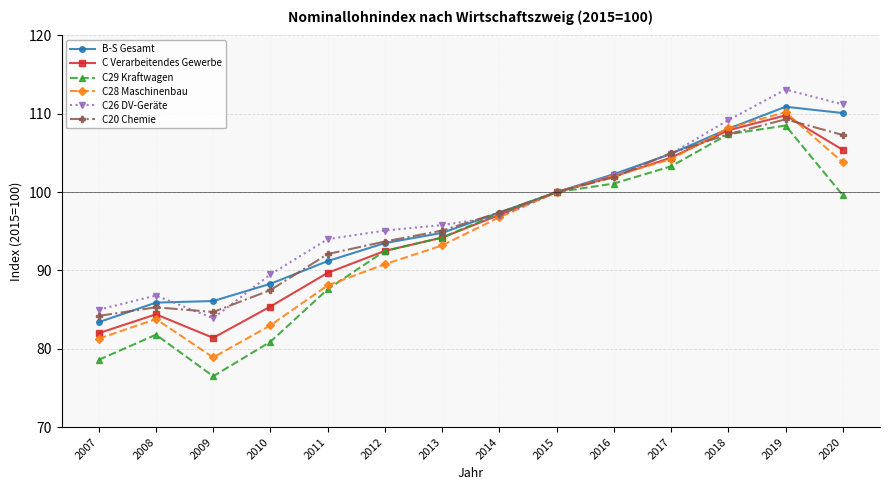

Is the value of C Verarbeitendes Gewerbe at 2014 greater than the value of C26 DV-Geräte at 2019?

No